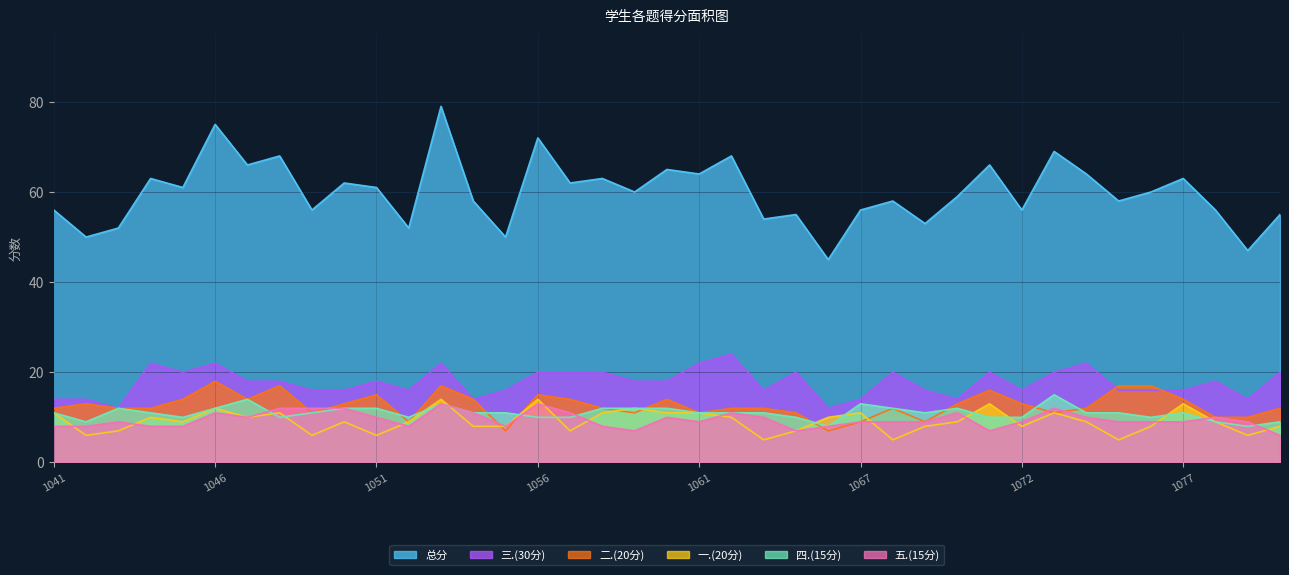

What is the value of the 五.(15分) point at the 29th from the left?

11